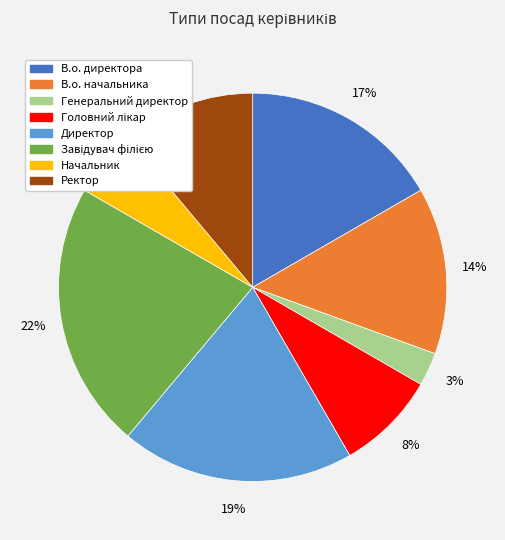

Between Начальник and Генеральний директор, which is larger?

Начальник